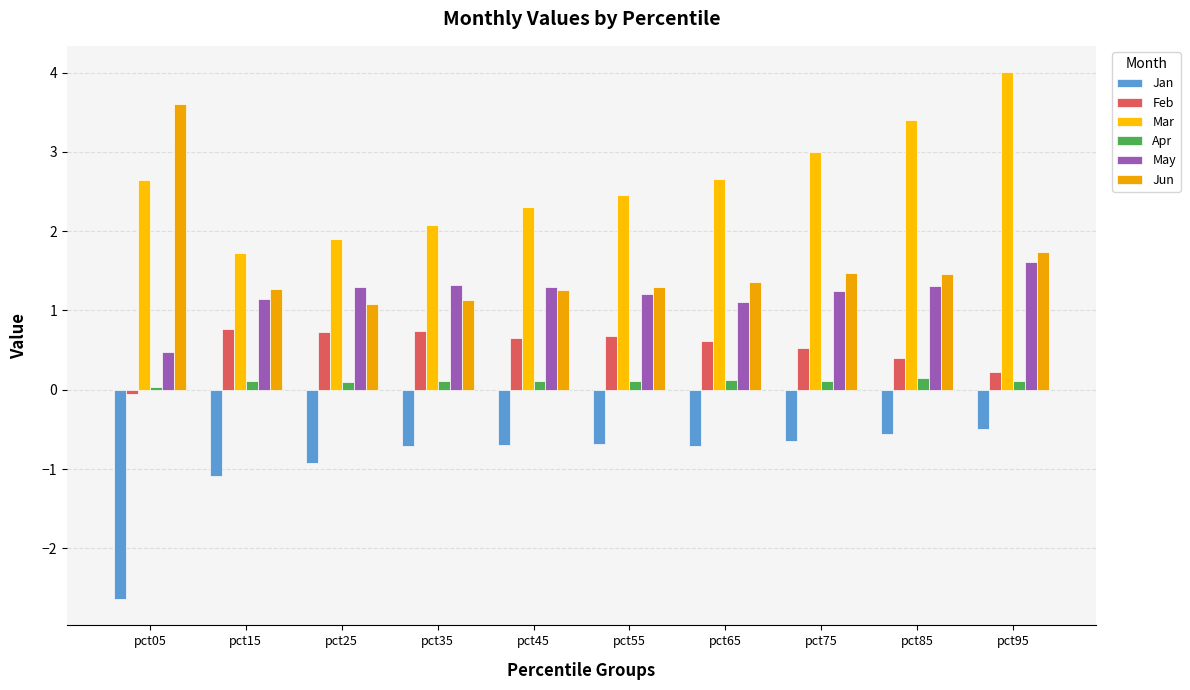

At how many categories does at least one series exceed 2?

8